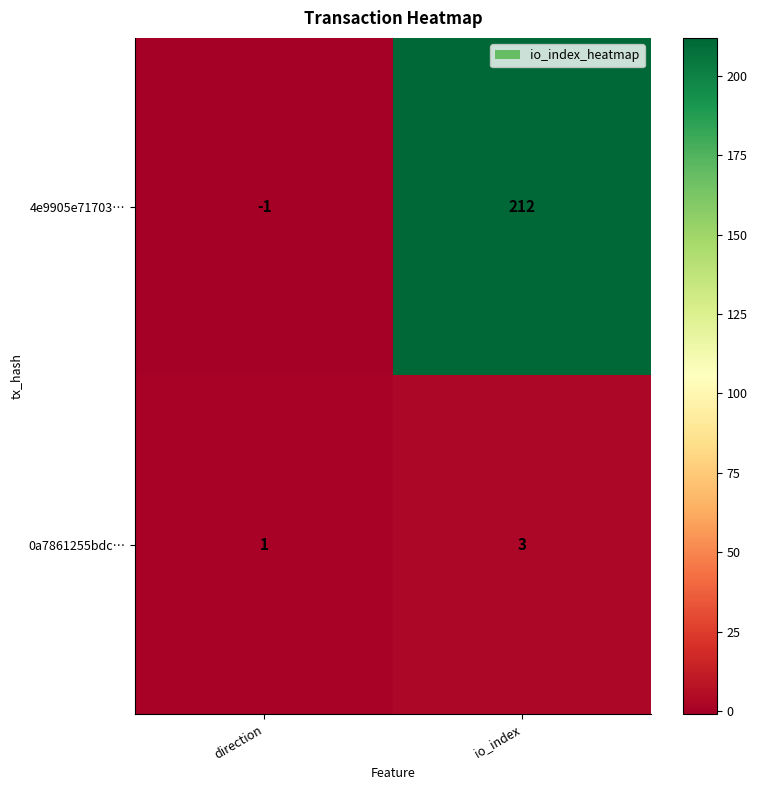

Is the value of 0a7861255bdc… at io_index greater than the value of 4e9905e71703… at direction?

Yes